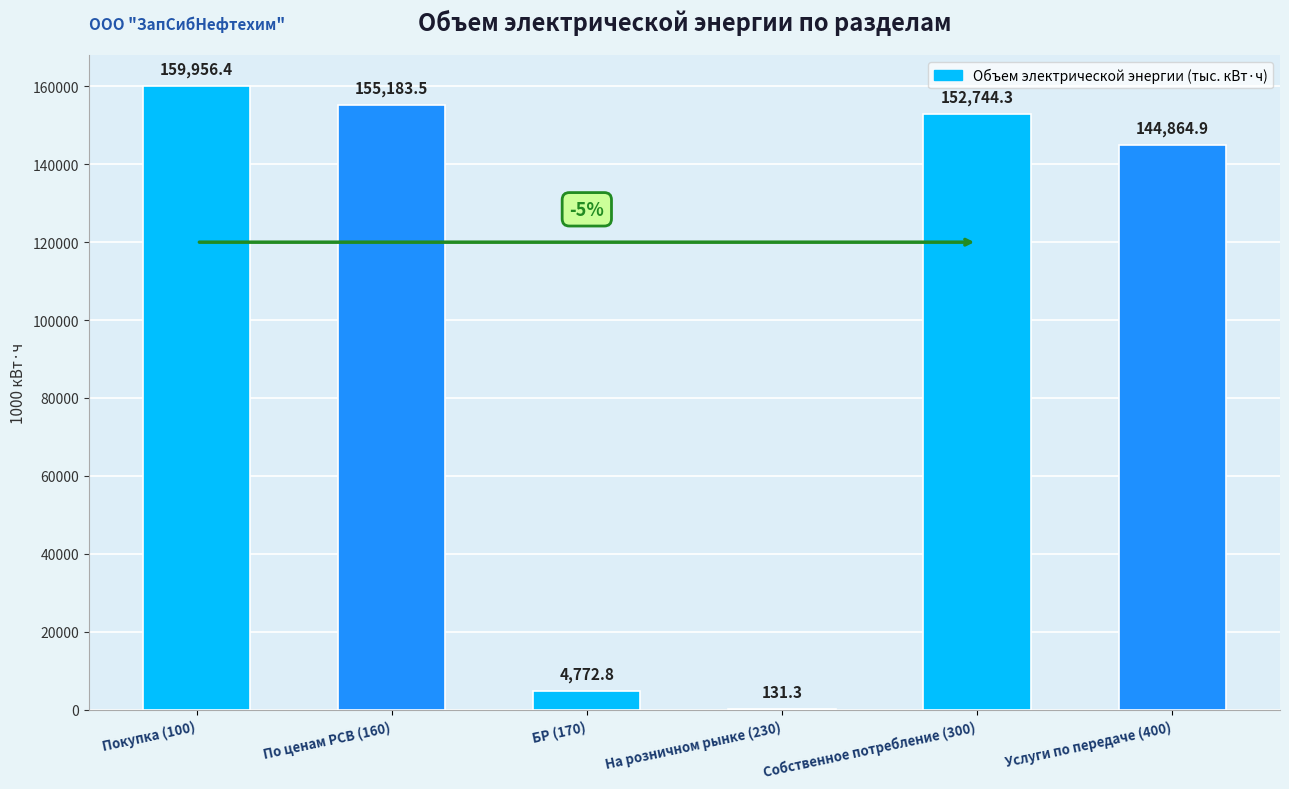

What is the ratio of the value at Покупка (100) to the value at На розничном рынке (230)?

1218.3